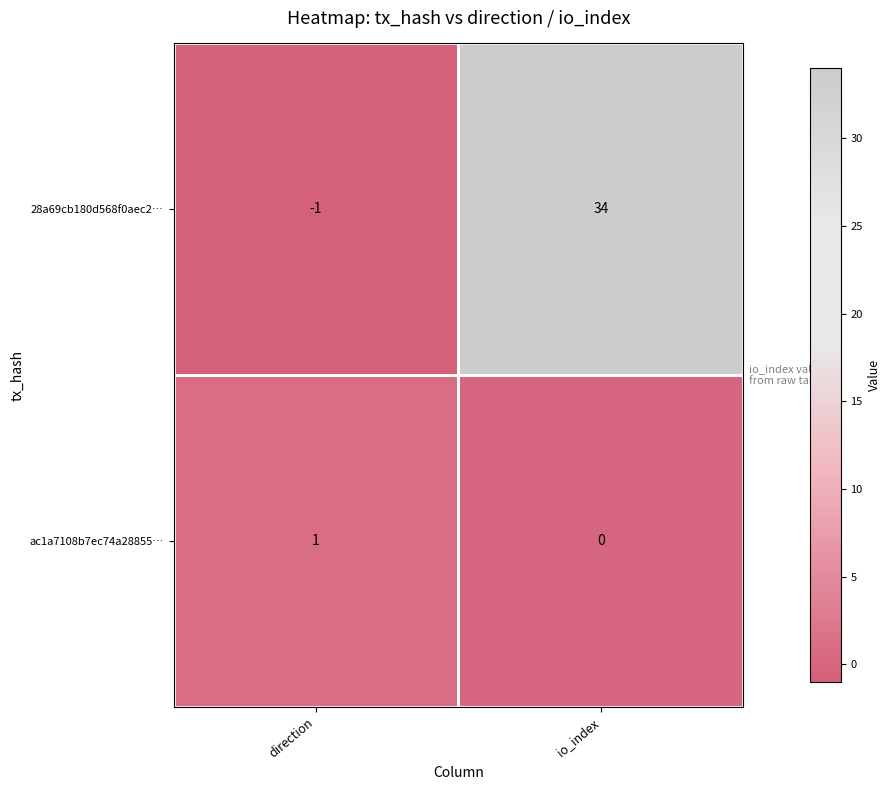

Between direction and io_index, which series saw the biggest shift?

28a69cb180d568f0aec2…